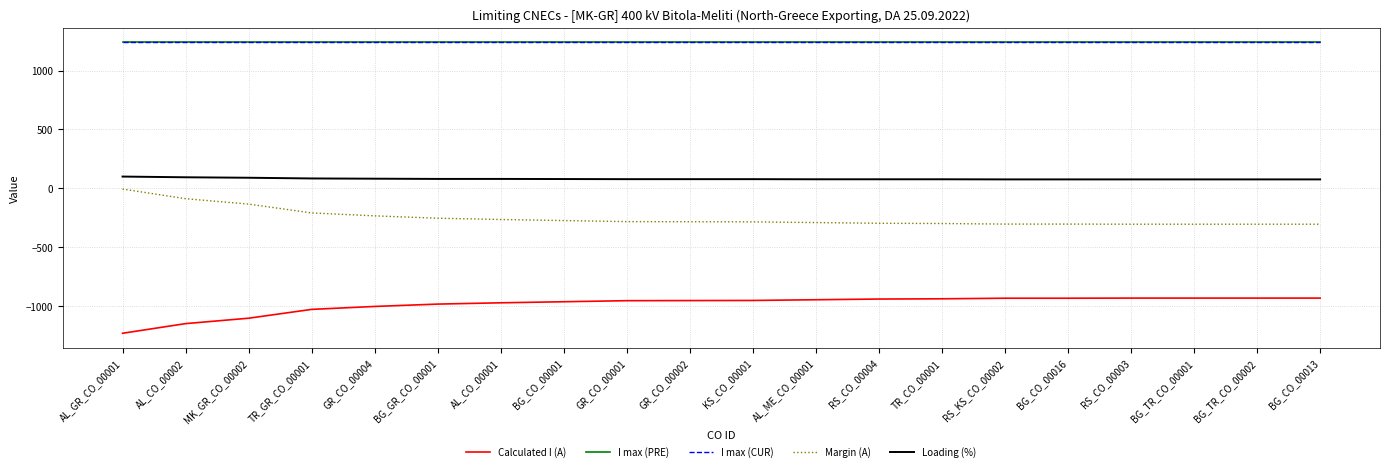

True or false: I max (CUR) has more than 1 points higher than both neighbors.

False